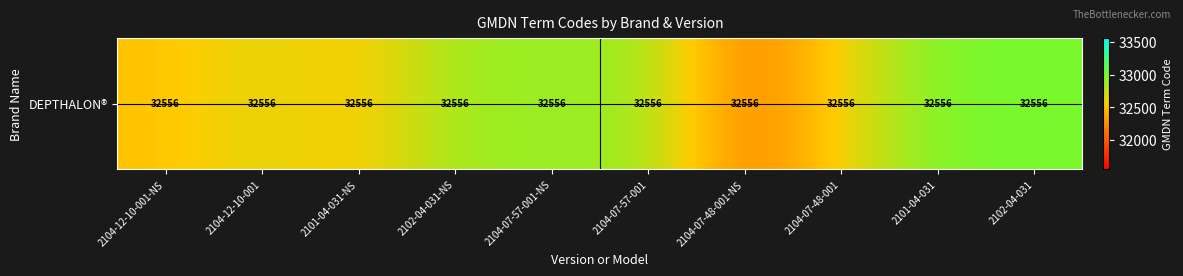

How many data points are less than 32874?

5